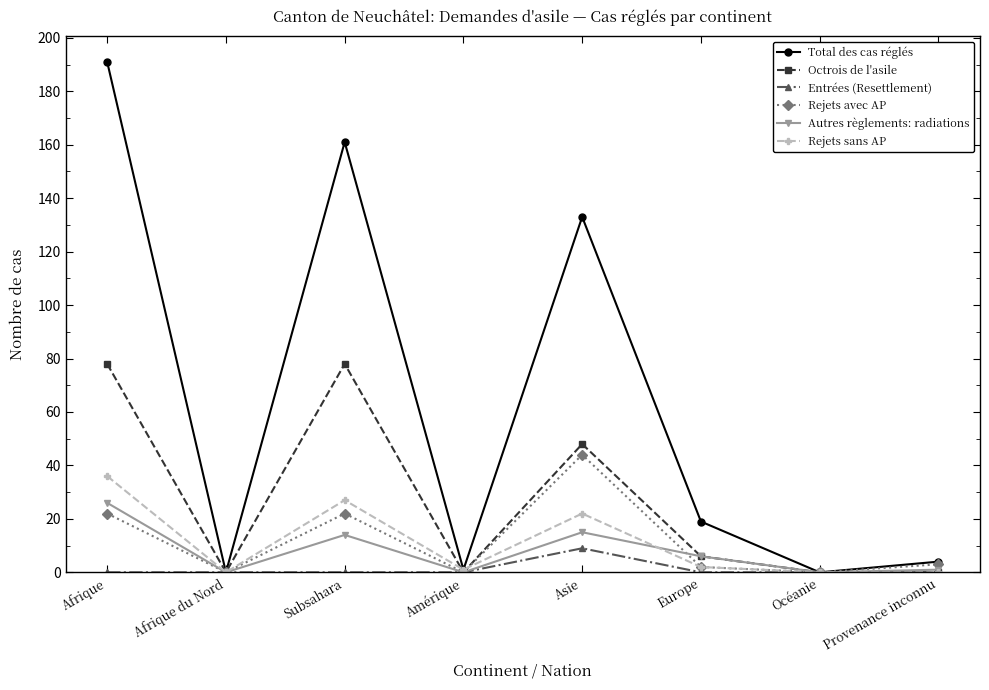

Which category has the highest value in the Rejets sans AP series?

Afrique